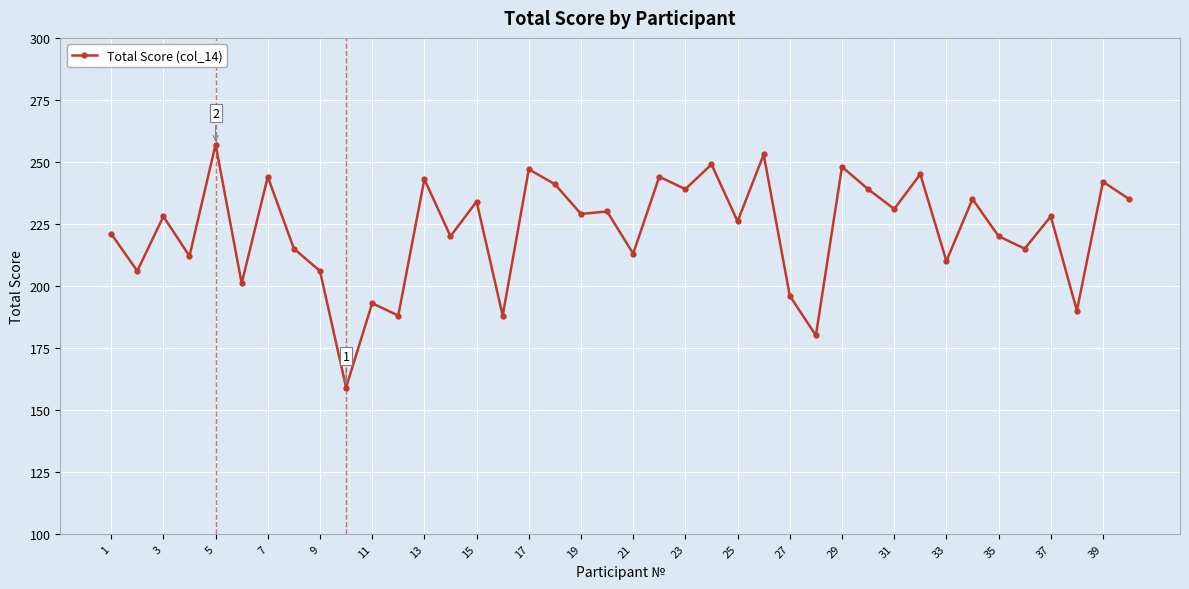

Reading right to left, extract all data points from this chart.

235	242	190	228	215	220	235	210	245	231	239	248	180	196	253	226	249	239	244	213	230	229	241	247	188	234	220	243	188	193	159	206	215	244	201	257	212	228	206	221